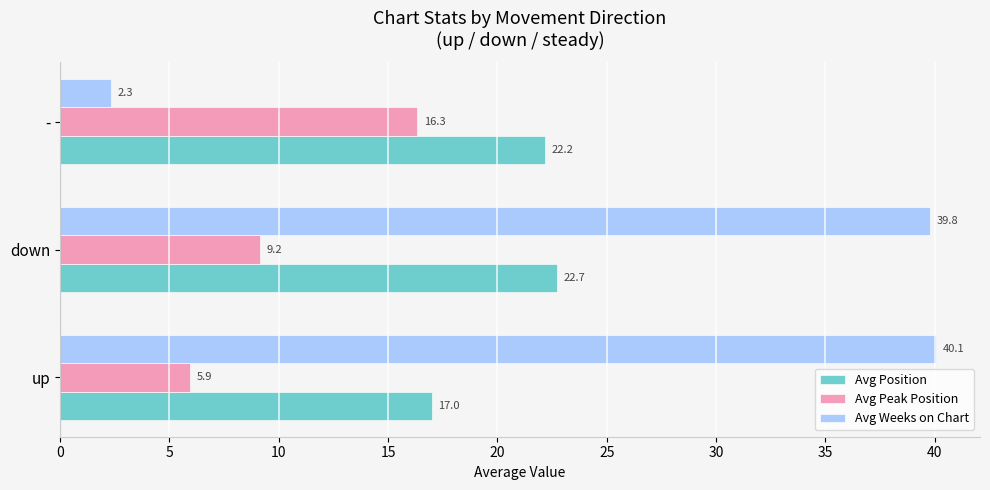

What is the average value of the Avg Peak Position series?

10.5